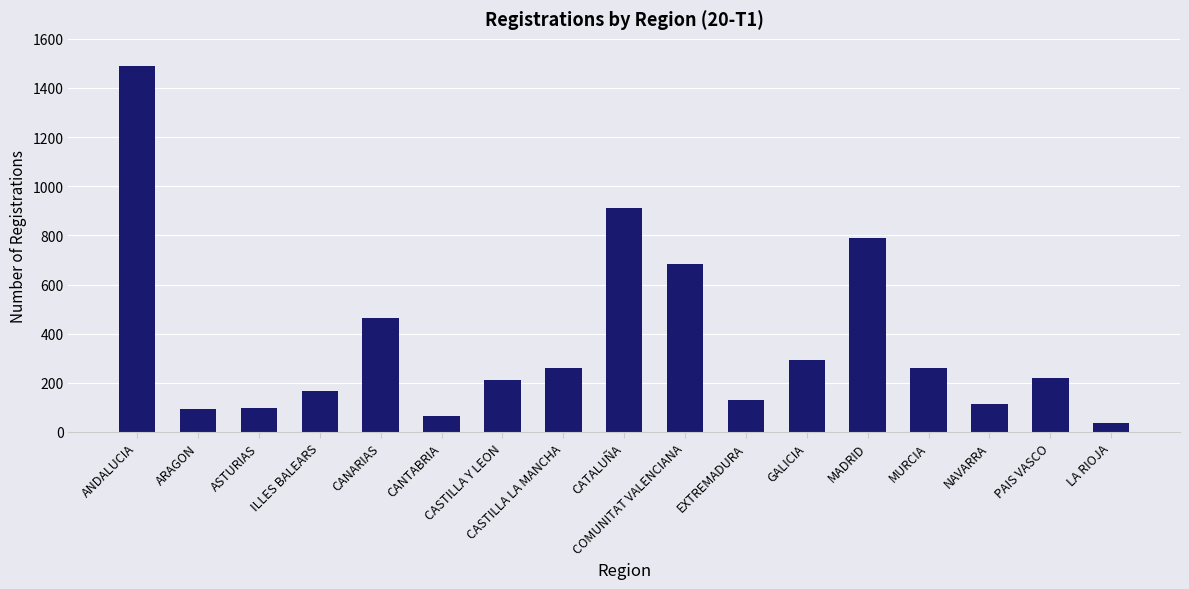

The value at CASTILLA Y LEON is 210. True or false?

True